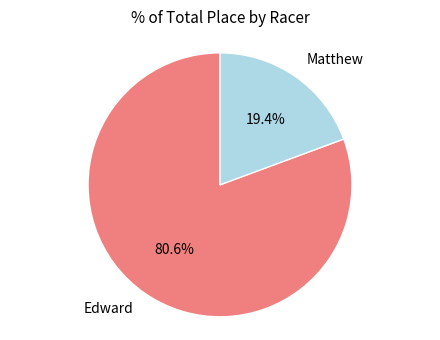

To the nearest percent, what is the average slice percentage?

50%